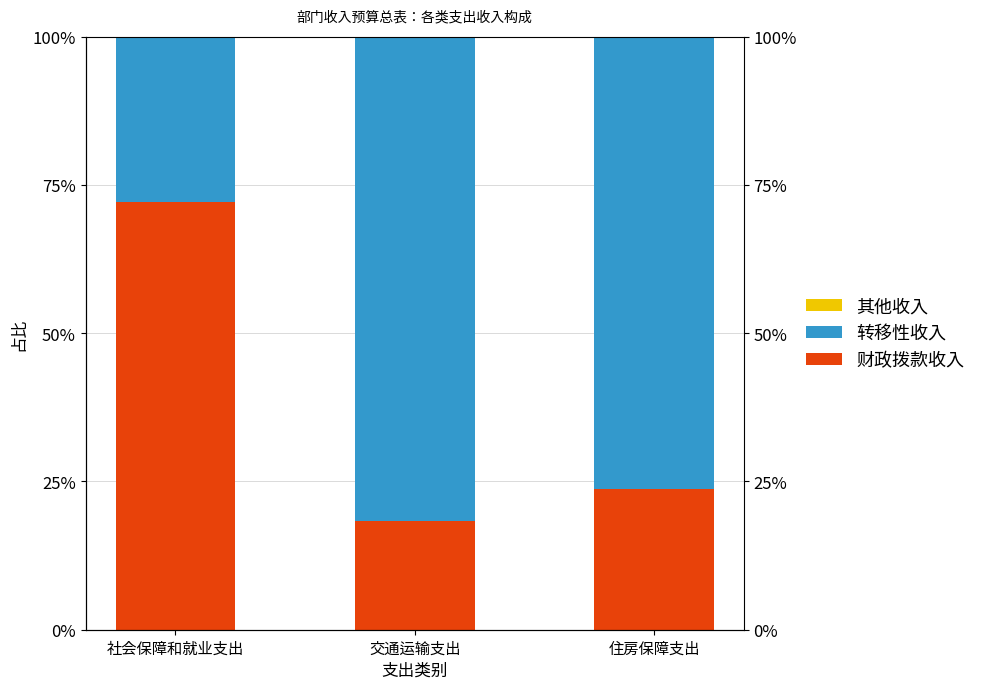

What is the maximum value shown in the chart?

81.7